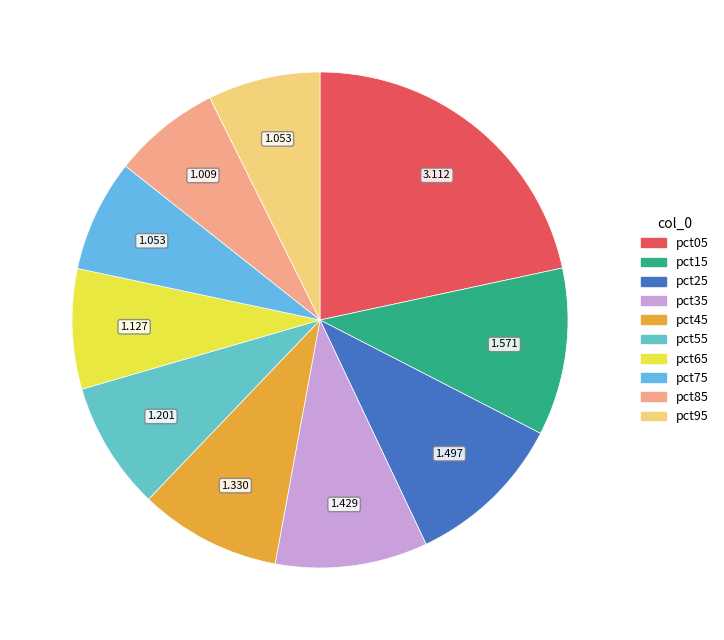

Is the sum of pct35 and pct15 greater than half?

No